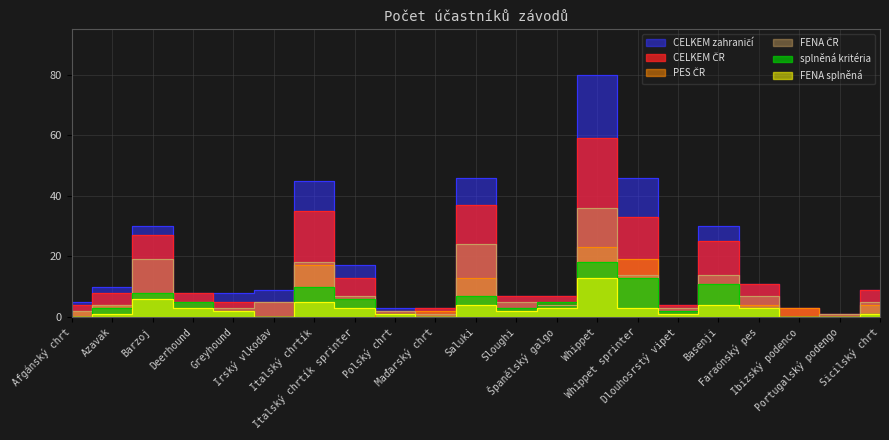

Count the number of categories in the chart.

21